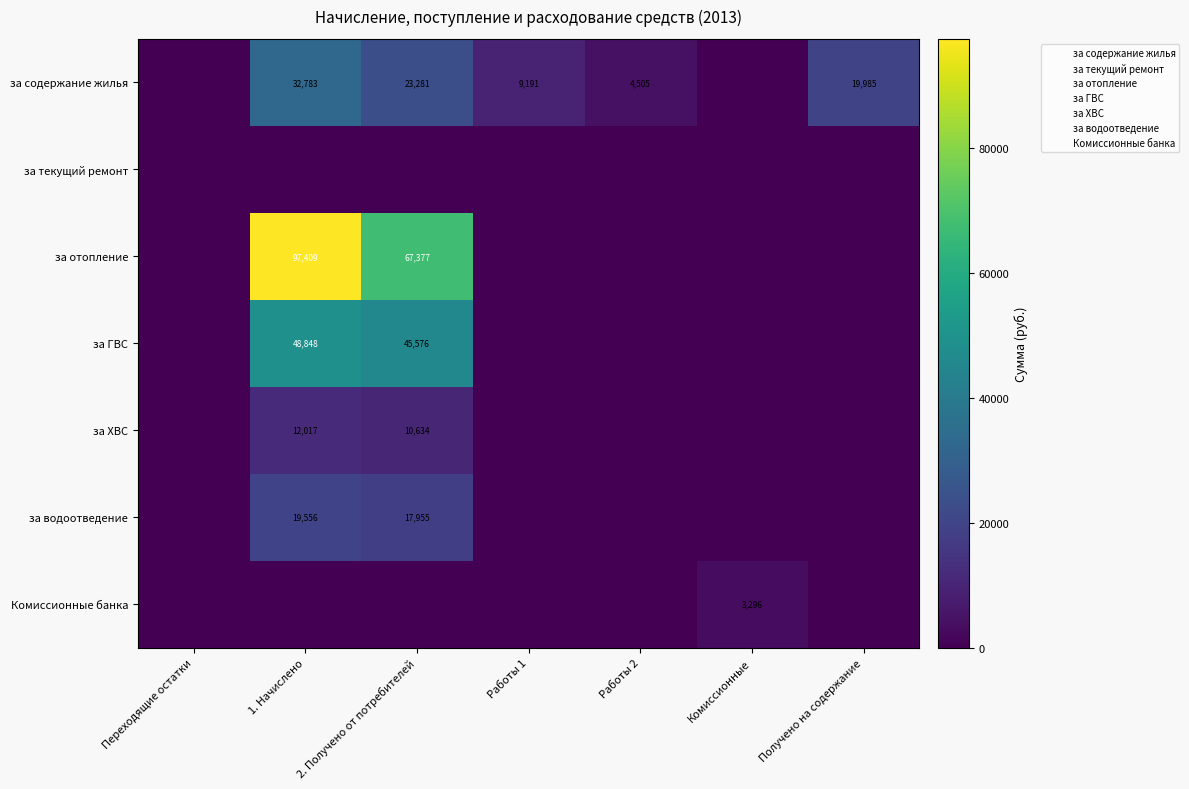

How many values in за водоотведение are above zero?

2